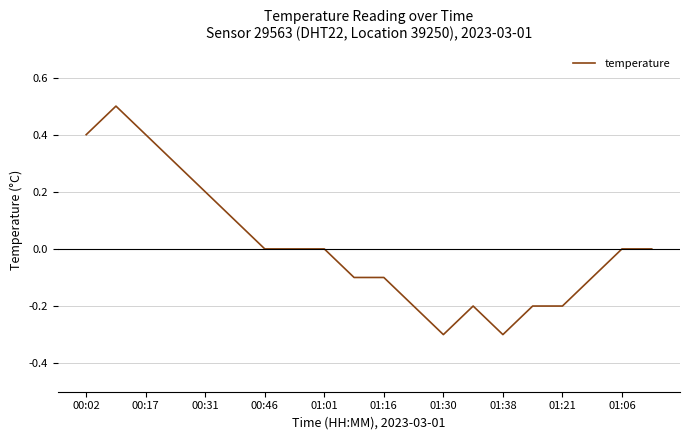

What is the minimum value shown in the chart?

-0.3